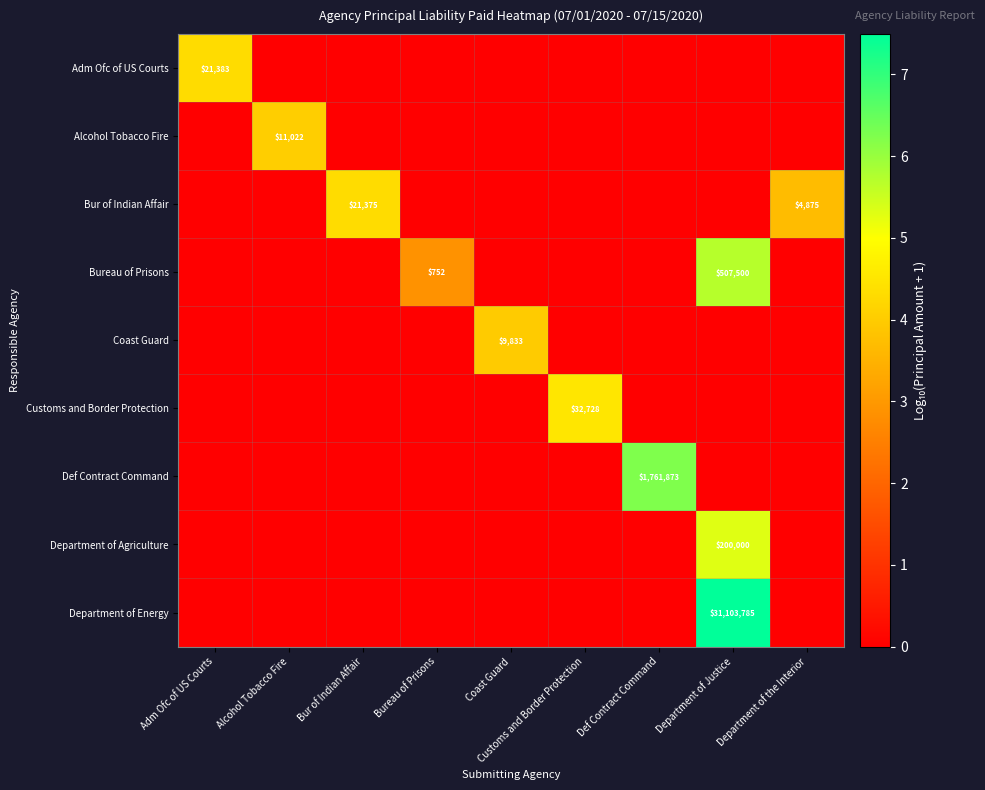

List the labels in order of Bur of Indian Affair value, largest first.

Bur of Indian Affair, Department of the Interior, Adm Ofc of US Courts, Alcohol Tobacco Fire, Bureau of Prisons, Coast Guard, Customs and Border Protection, Def Contract Command, Department of Justice